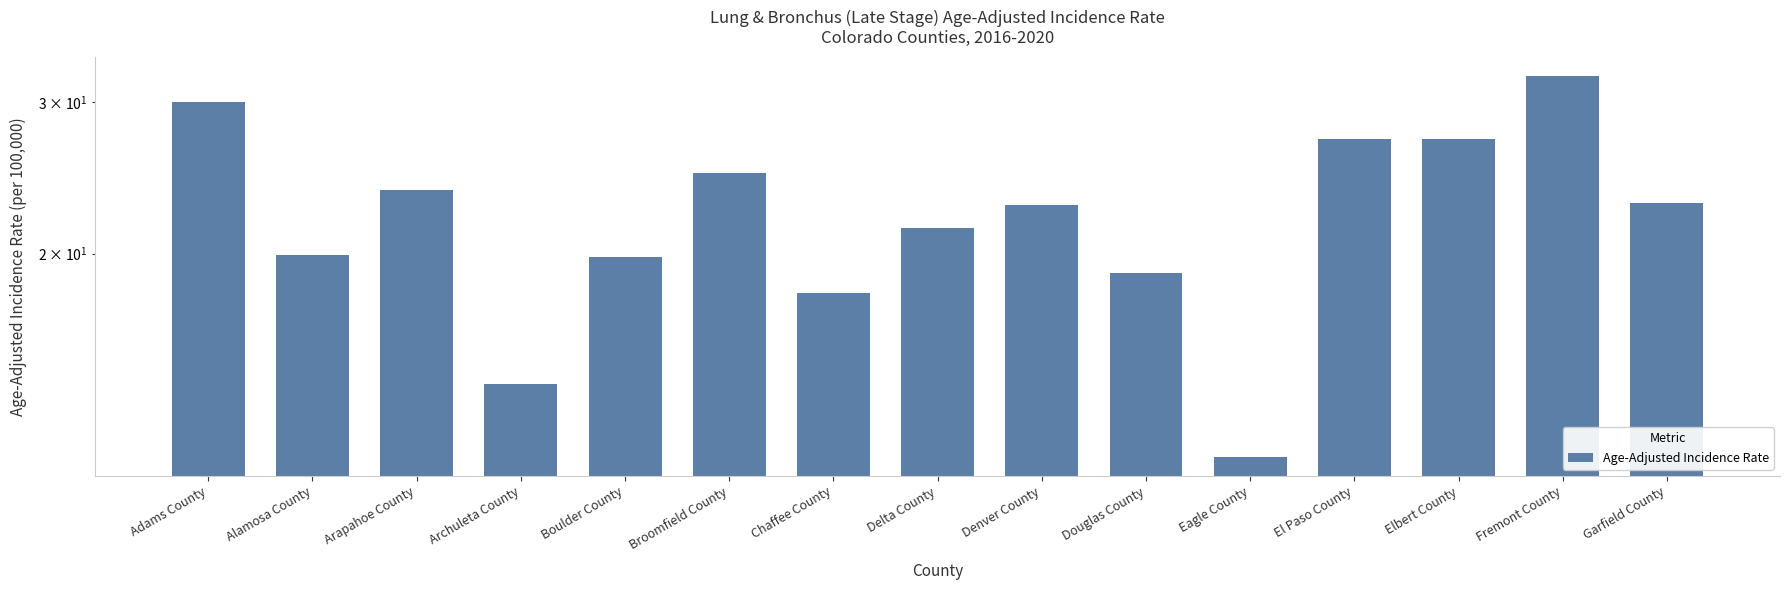

What is the value of the 1st bar from the left?

30.0